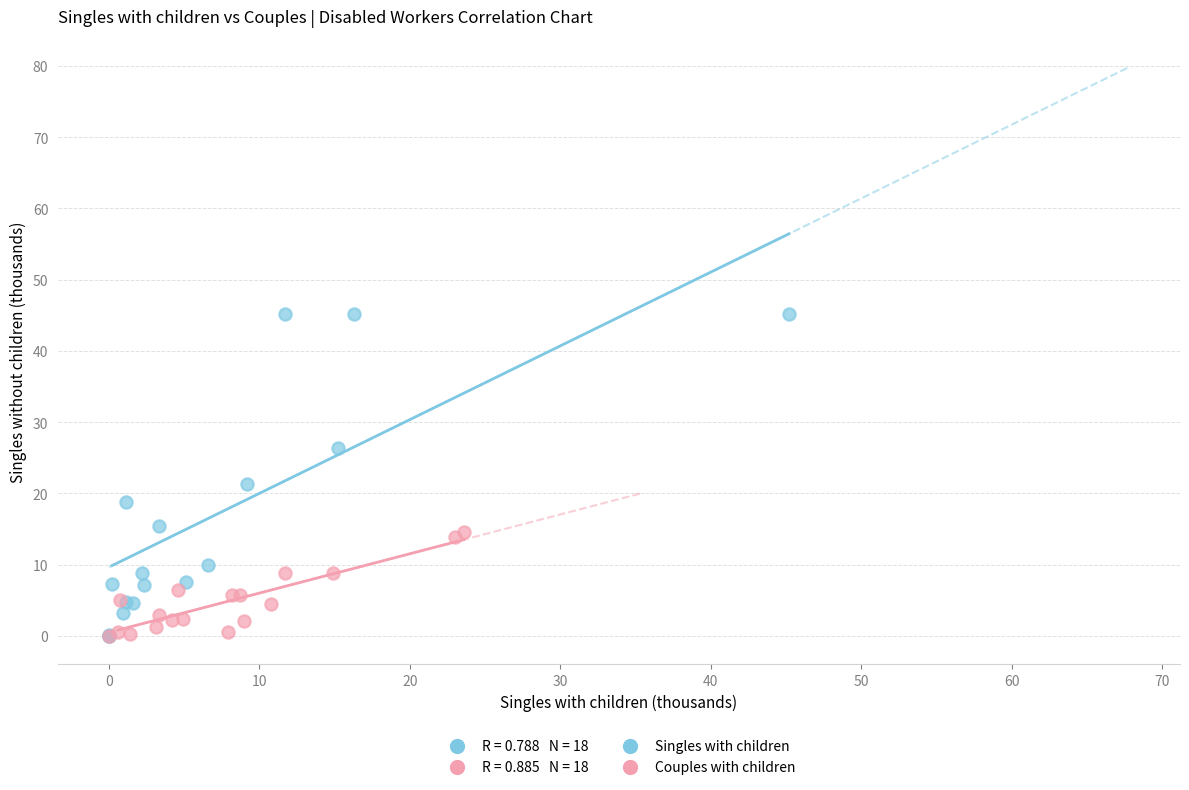

Which series contains the highest Y value?

Singles with children